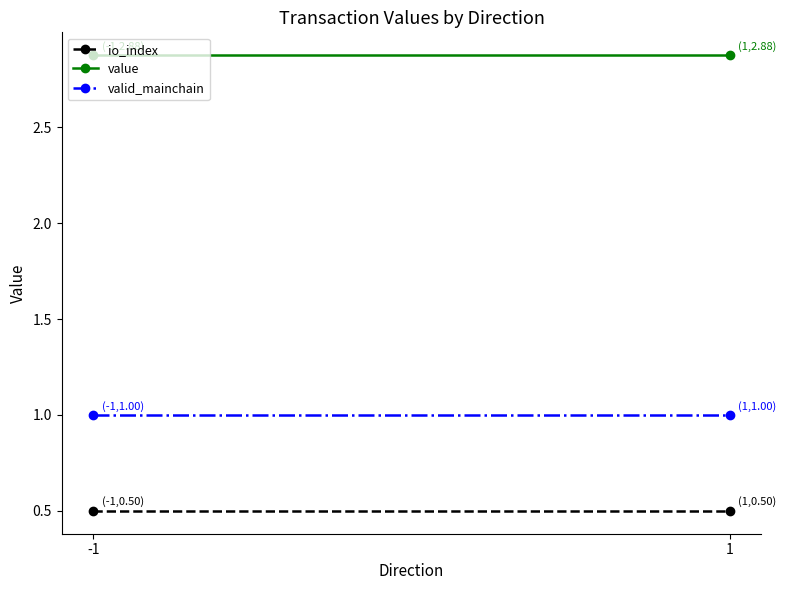

Reading left to right, transcribe all the data shown in this chart.

io_index: -1=0.5	1=0.5
value: -1=2.9	1=2.9
valid_mainchain: -1=1.0	1=1.0